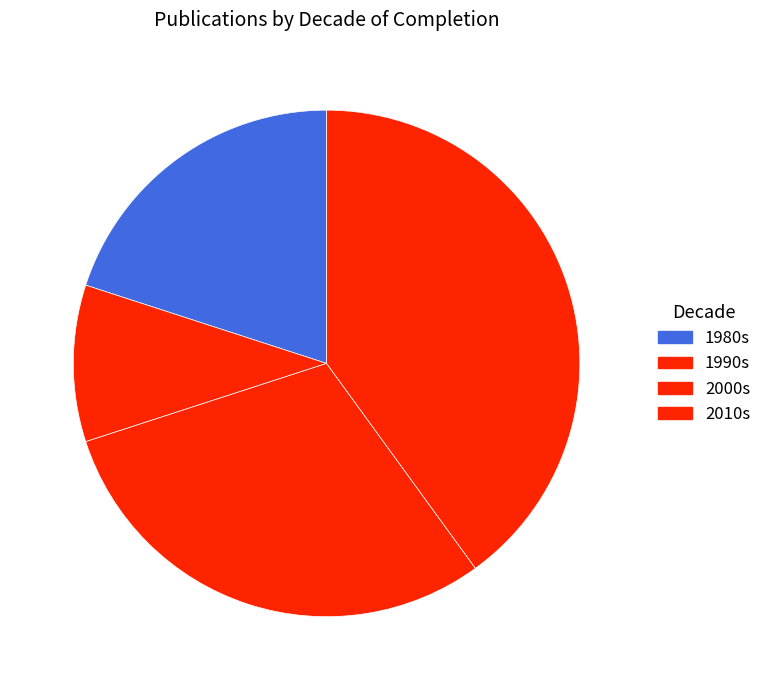

How many slices are in this pie chart?

4